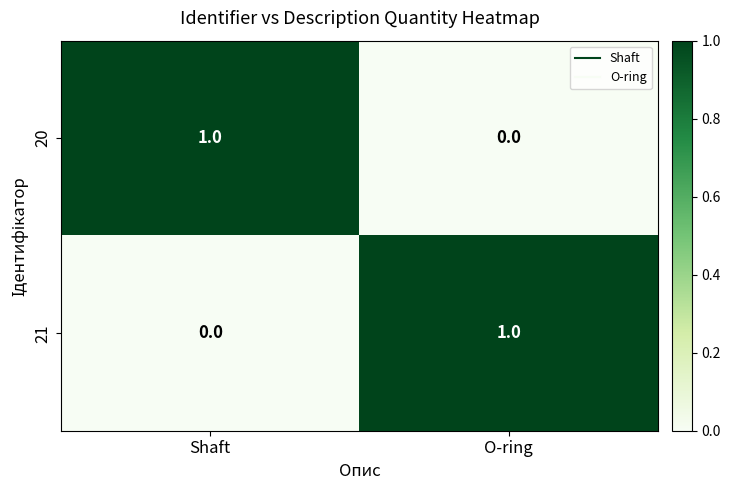

Is the value of 20 at O-ring greater than the value of 21 at O-ring?

No